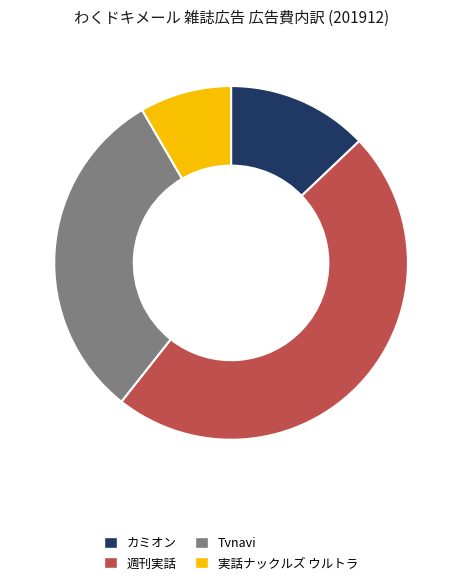

Rank the categories by value from highest to lowest.

週刊実話, Tvnavi, カミオン, 実話ナックルズ ウルトラ